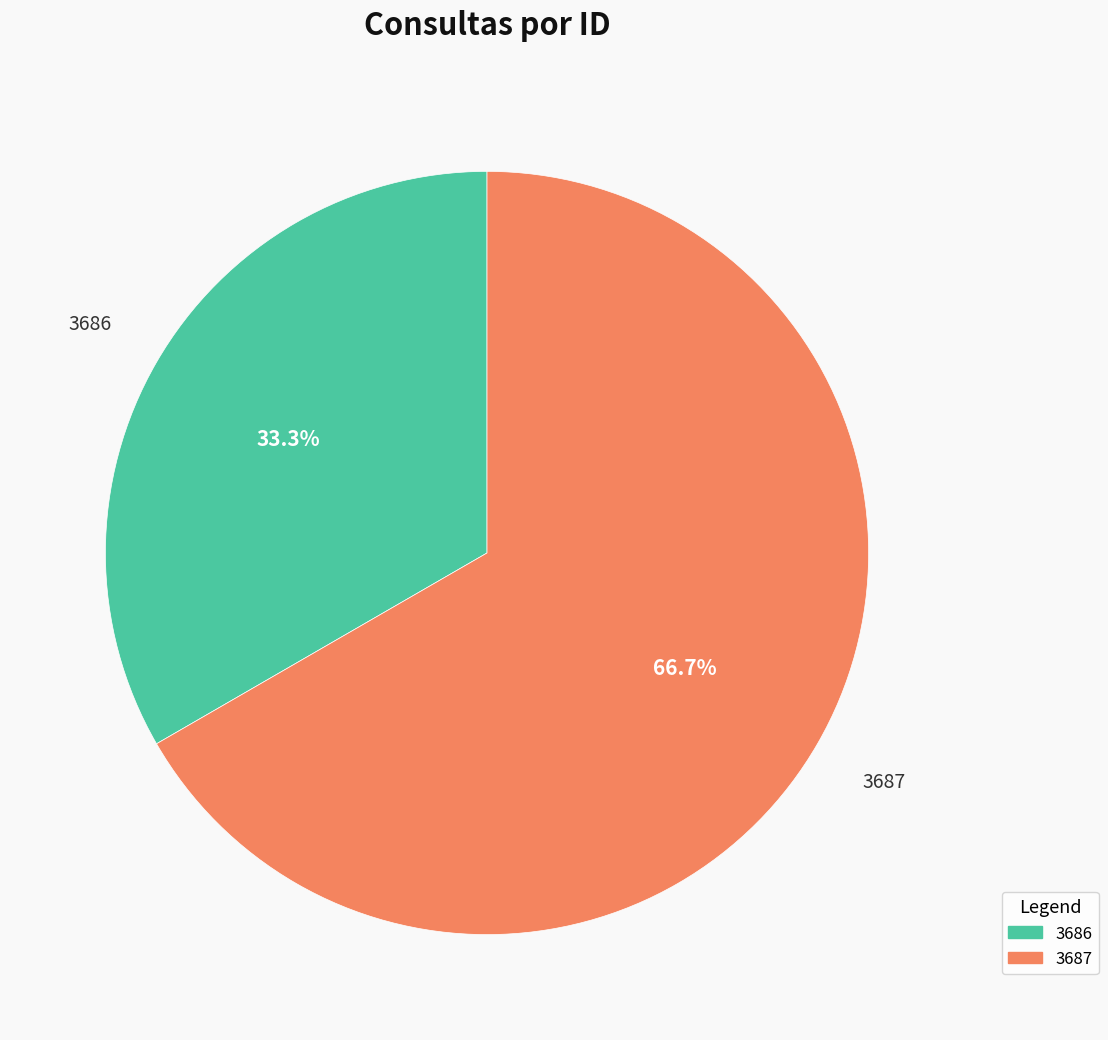

True or false: 3686 accounts for 22% of the total.

False